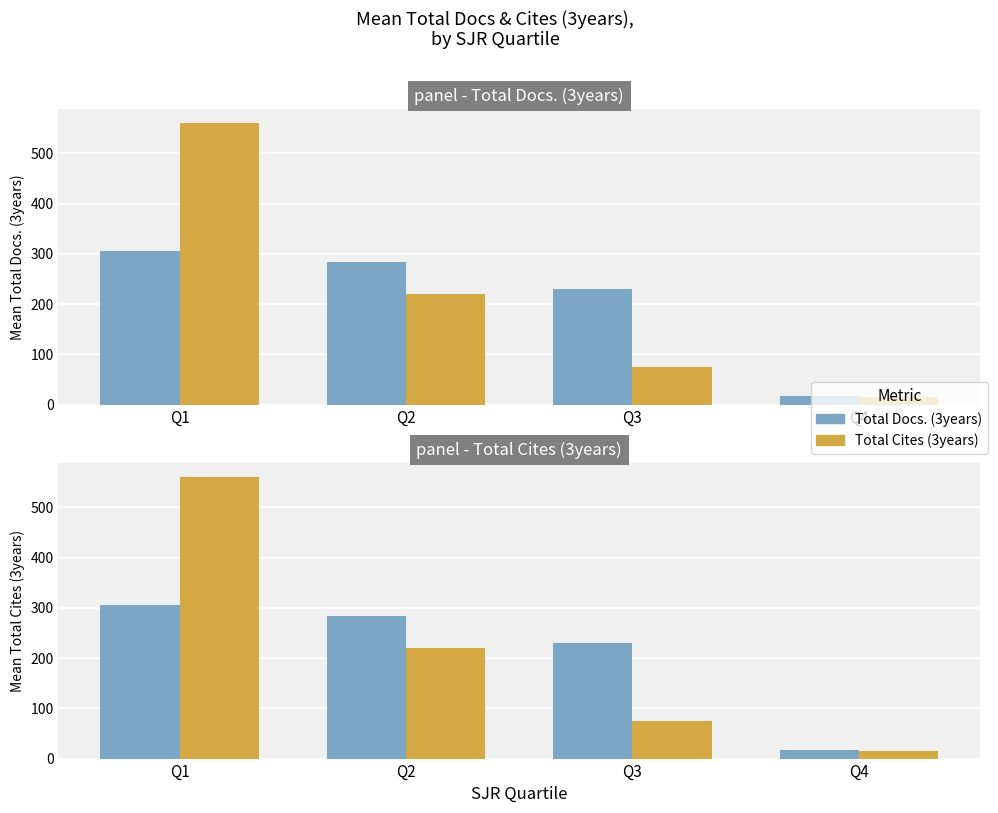

Reading right to left, what are all the values shown in this chart?

Total Docs. (3years): 18.0	229.8	283.8	305.6
Total Cites (3years): 14.5	74.0	220.0	560.4